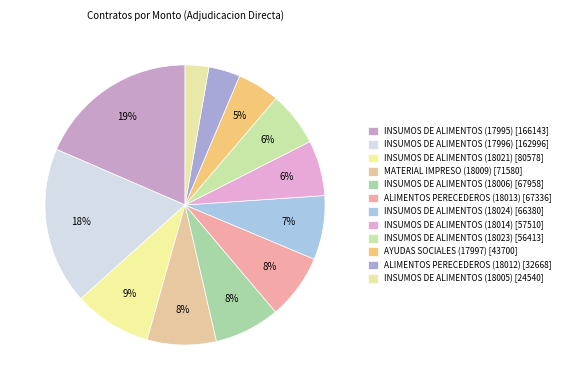

Which slice is the smallest?

INSUMOS DE ALIMENTOS (18005)